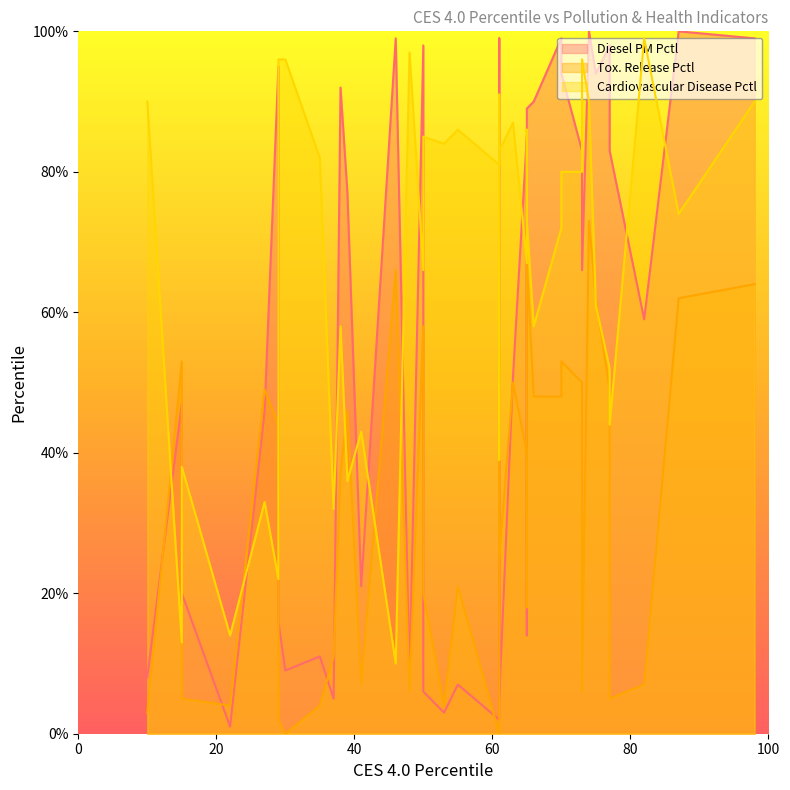

What is the difference between the Tox. Release Pctl values at 77 and 87?

57